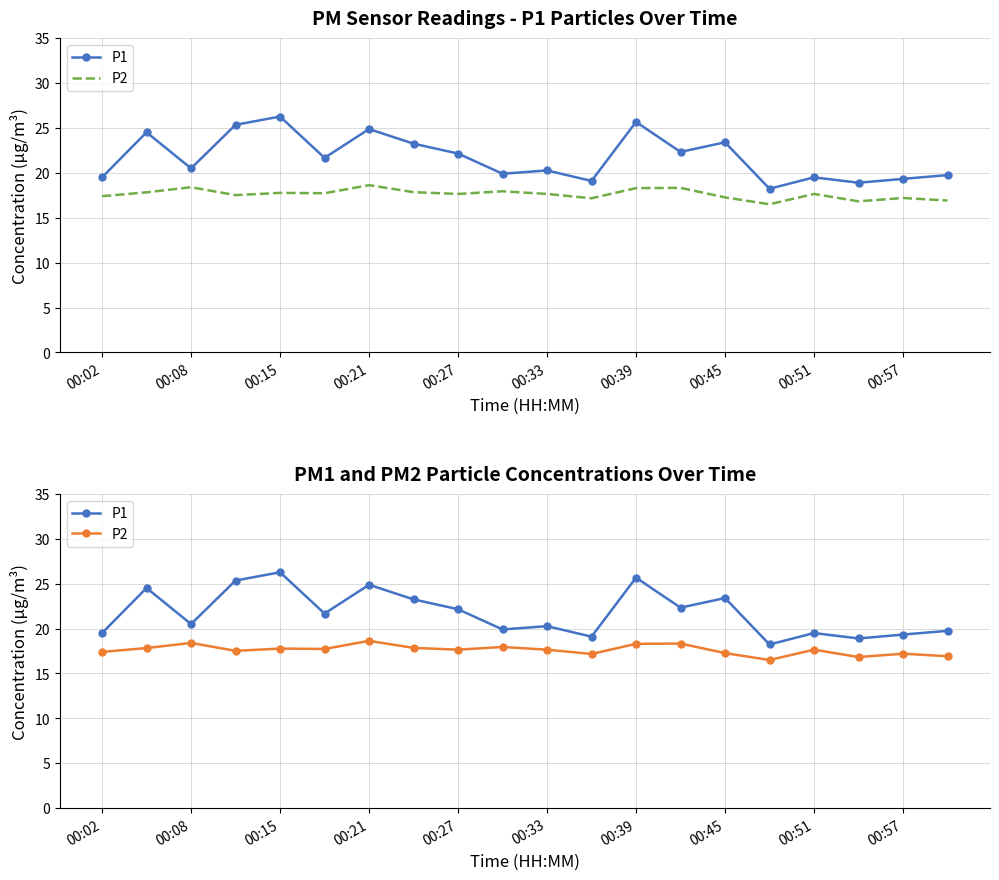

True or false: P1 and P2 cross at least once.

False